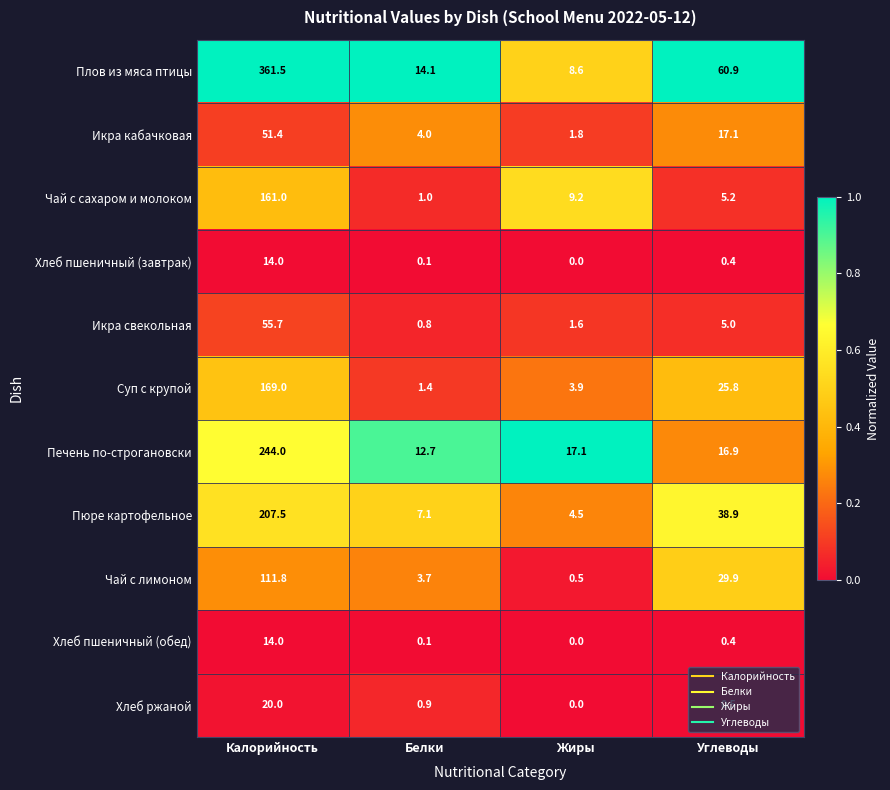

True or false: Печень по-строгановски has a value of 12.7 at Белки.

True